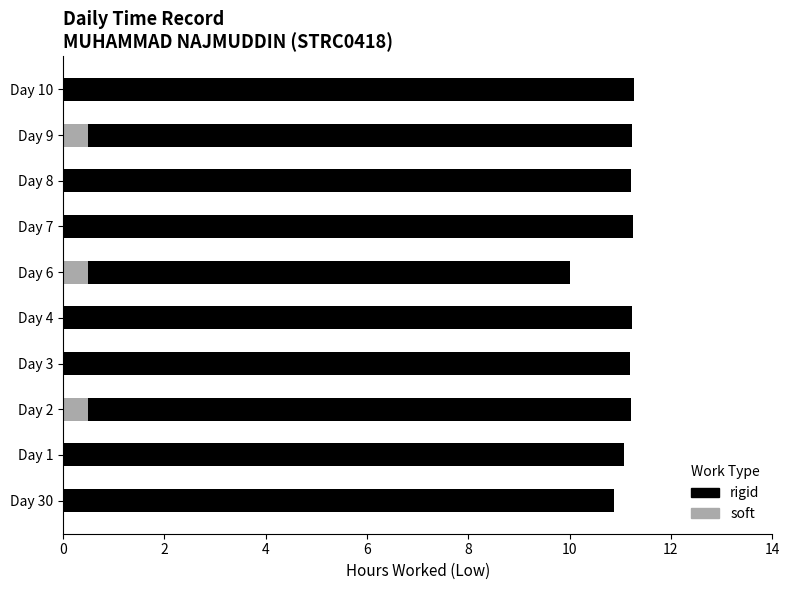

Is the value of rigid at 9 greater than the value of soft at 8?

Yes